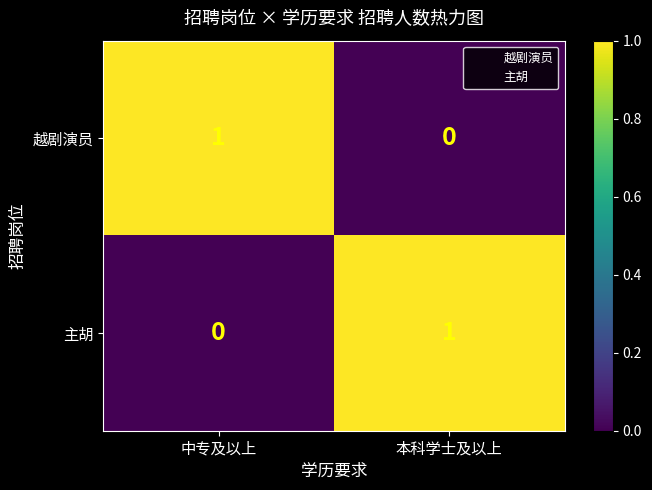

The 主胡 series shows 0 at 中专及以上. True or false?

True